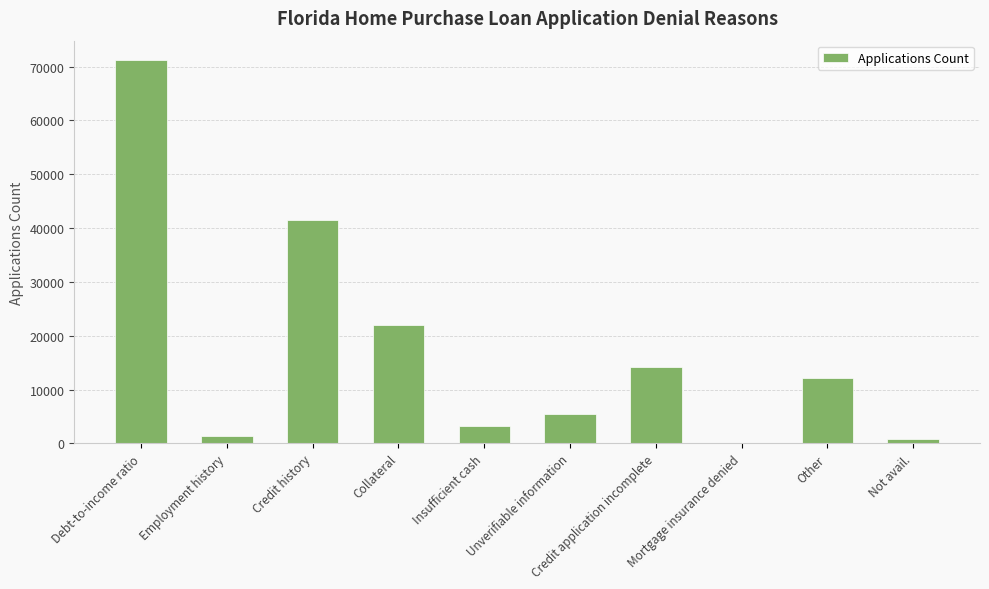

Approximately how many times larger is the value at Other compared to Unverifiable information?

2.2